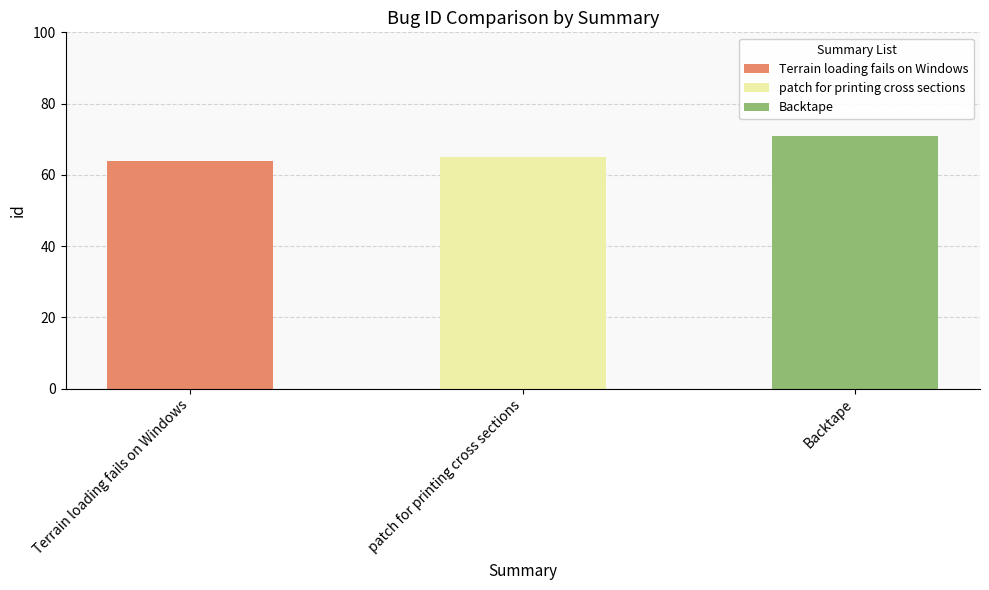

Reading left to right, transcribe all the data shown in this chart.

64	65	71